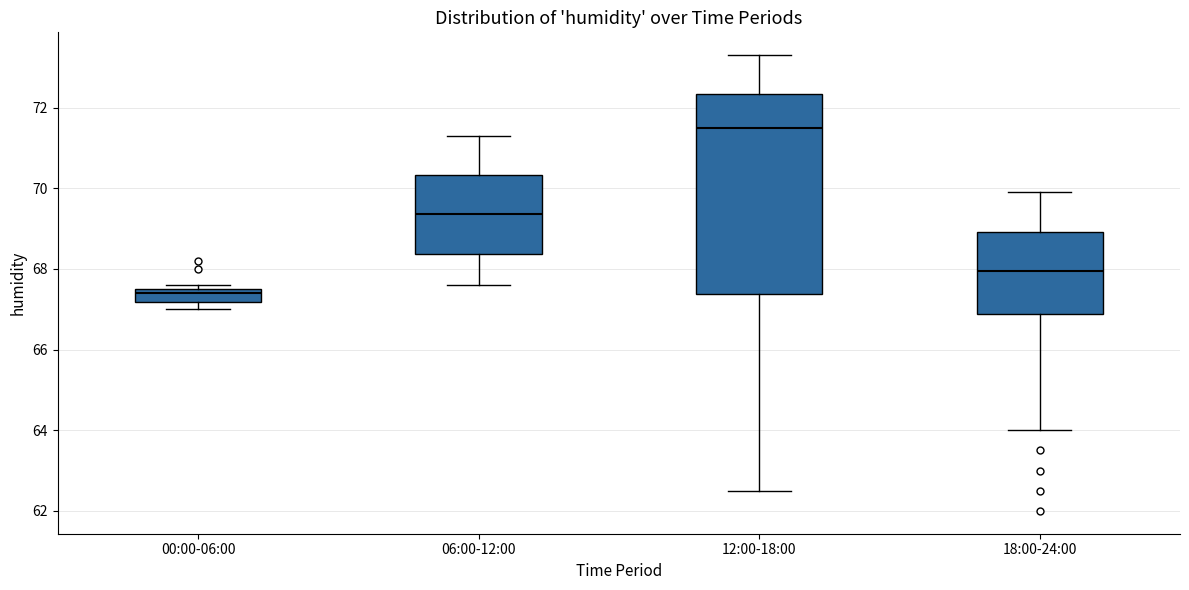

Reading left to right, read every box against the y-axis: the position of its median line, the range the box covers, and the ends of its whiskers. The values are not printed on the chart, so give them approximately, as read against the axis.

00:00-06:00: median 67.4, box 67.2 to 67.6, whiskers 67.0 to 67.6 (just above the box's upper edge)
06:00-12:00: median 69.4, box 68.4 to 70.4, whiskers 67.6 to 71.4
12:00-18:00: median 71.6, box 67.4 to 72.4, whiskers 62.6 to 73.4
18:00-24:00: median 68.0, box 66.8 to 69.0, whiskers 64.0 to 70.0